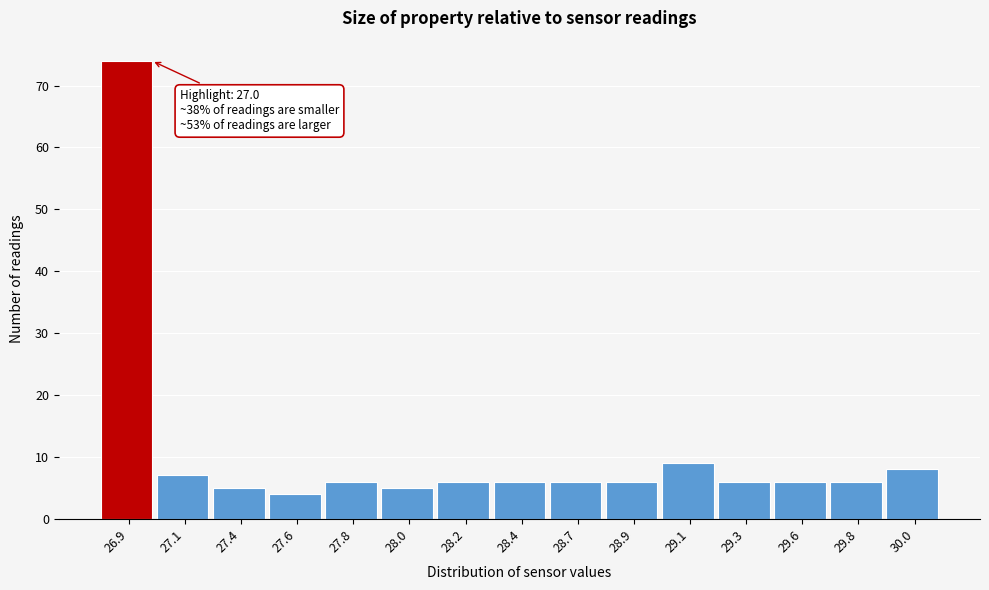

Reading left to right, list all the values displayed in this chart.

26.9=74	27.1=7	27.4=5	27.6=4	27.8=6	28.0=5	28.2=6	28.4=6	28.7=6	28.9=6	29.1=9	29.3=6	29.6=6	29.8=6	30.0=8